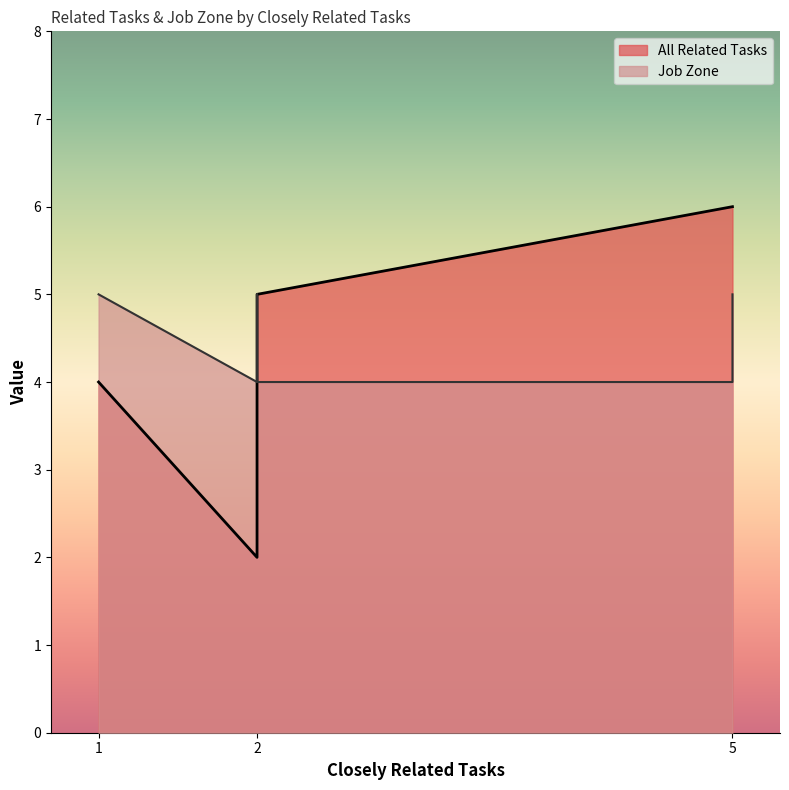

Rank the series by their maximum value, from lowest to highest.

Job Zone, All Related Tasks